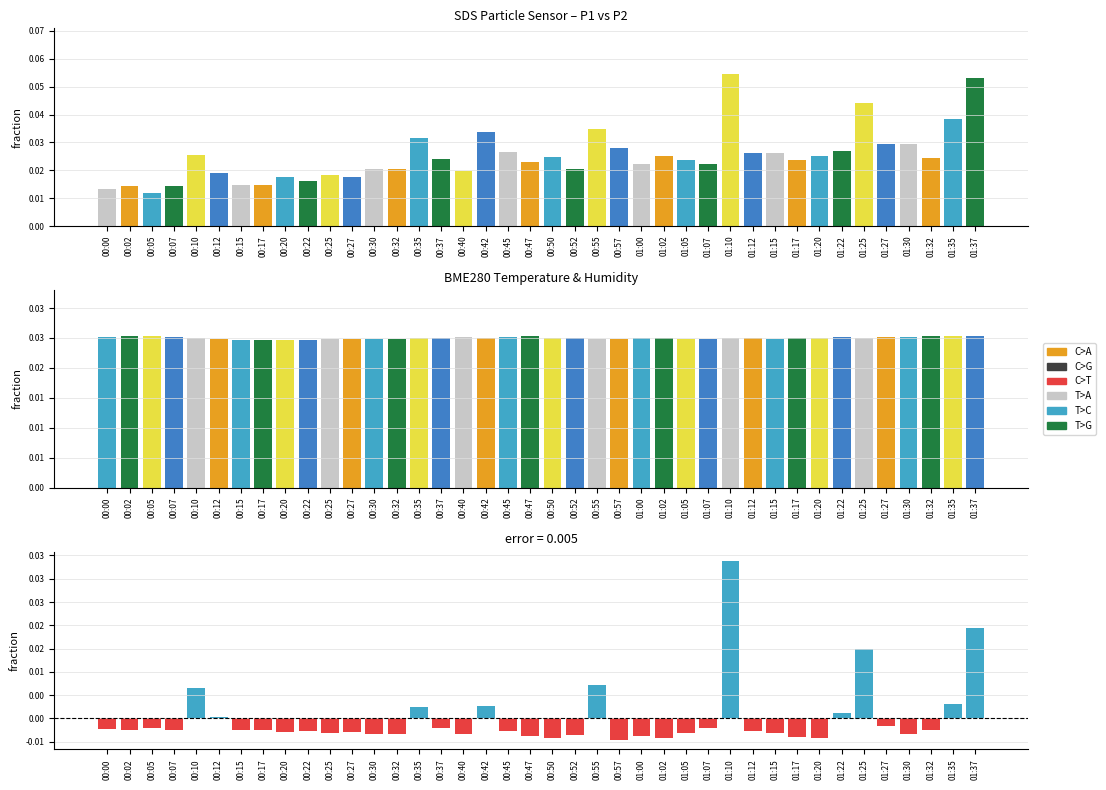

At which label does Residual (P1-P2) reach its minimum?

00:57